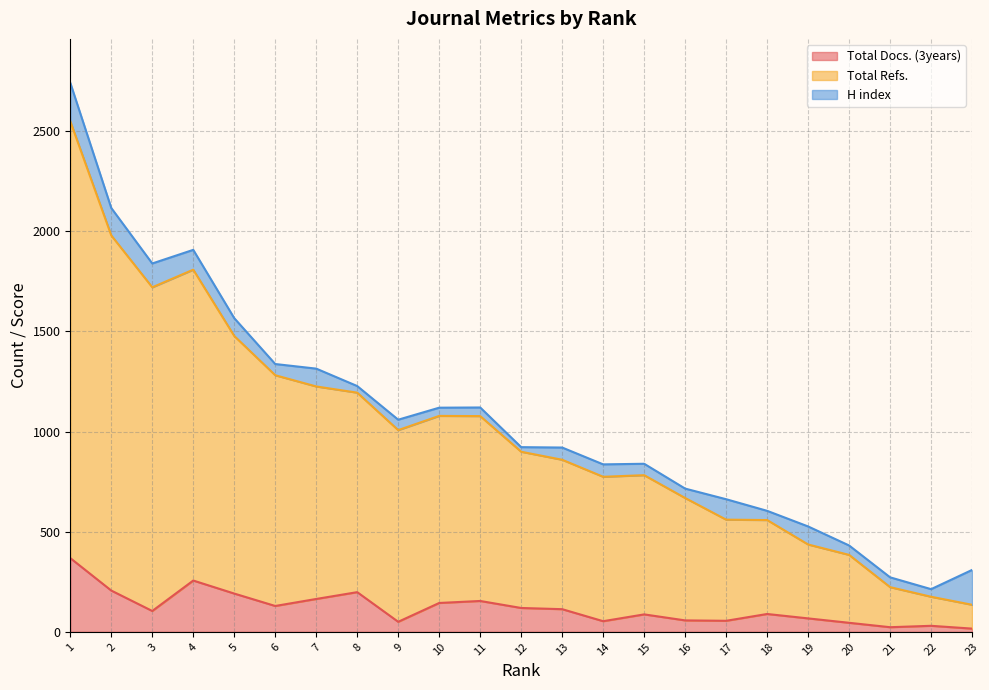

At which category is the sum across all series the highest?

1